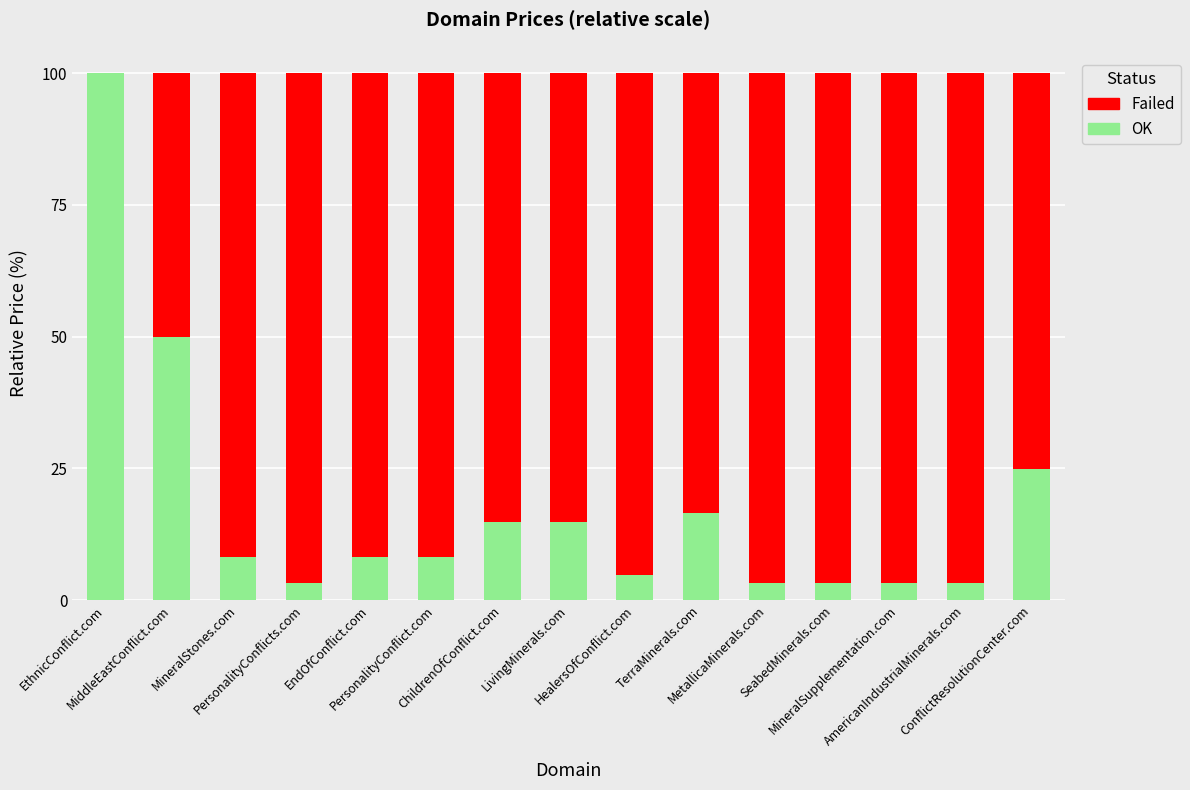

What is the sum of all OK values?

266.0